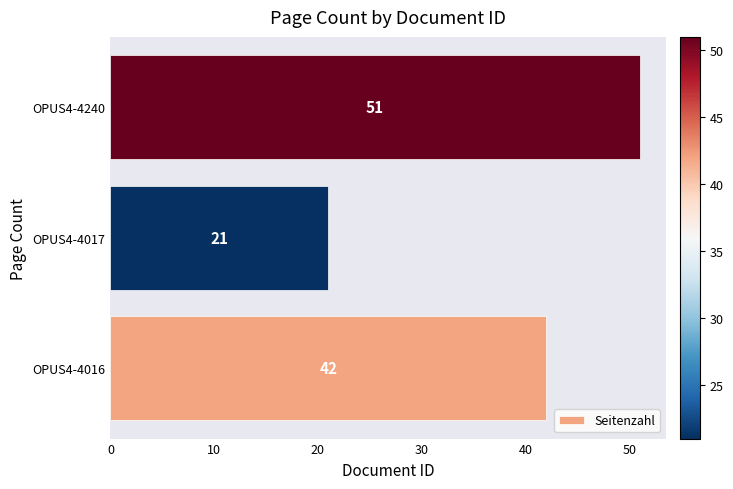

Reading bottom to top, list all the values displayed in this chart.

OPUS4-4016=42	OPUS4-4017=21	OPUS4-4240=51